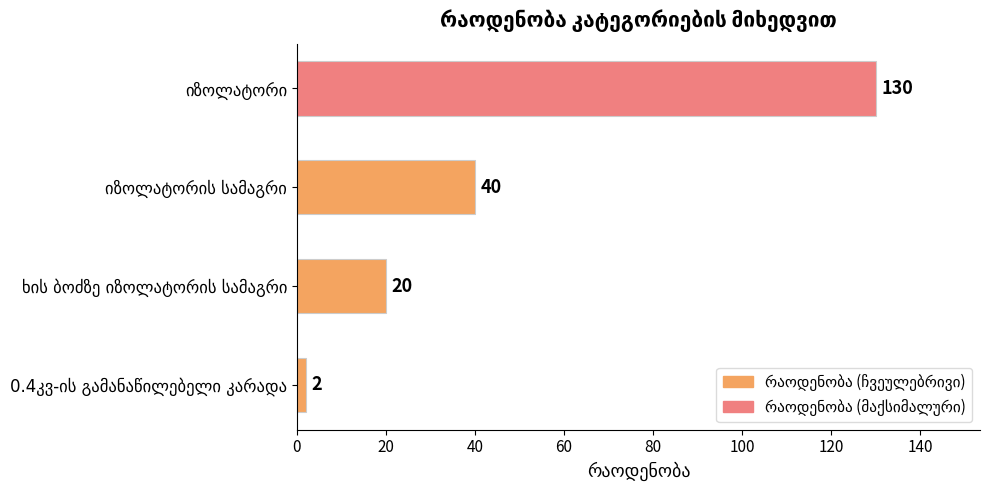

What is the minimum value shown in the chart?

2